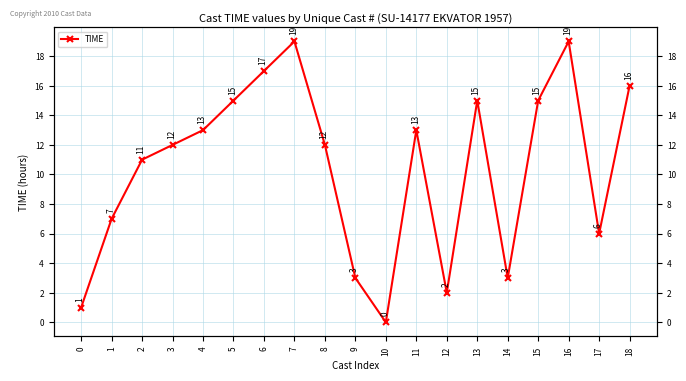

What is the ratio of the value at 9 to the value at 11?

0.2